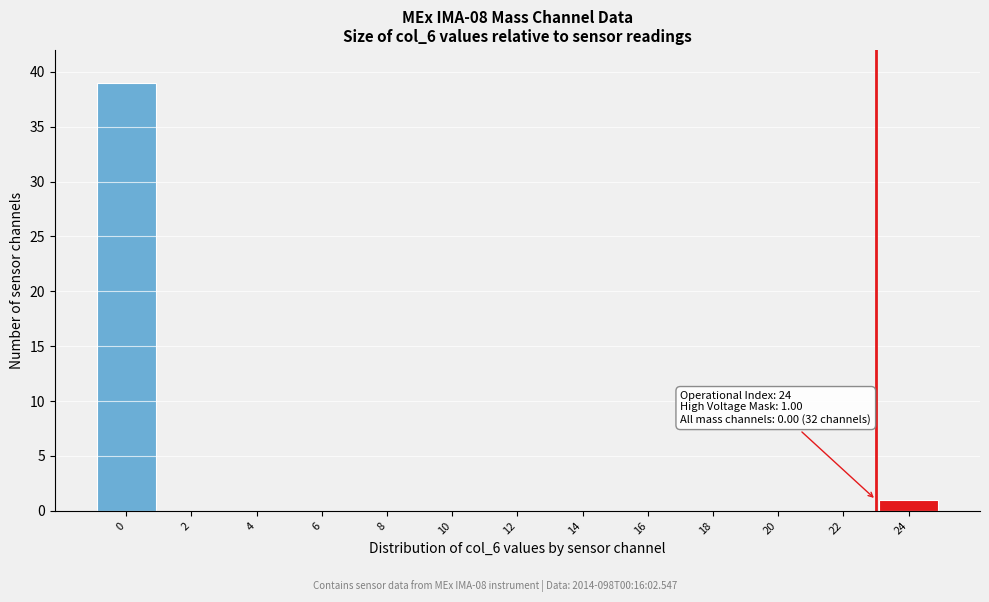

Reading left to right, what are all the values shown in this chart?

0=39	2=0	4=0	6=0	8=0	10=0	12=0	14=0	16=0	18=0	20=0	22=0	24=1